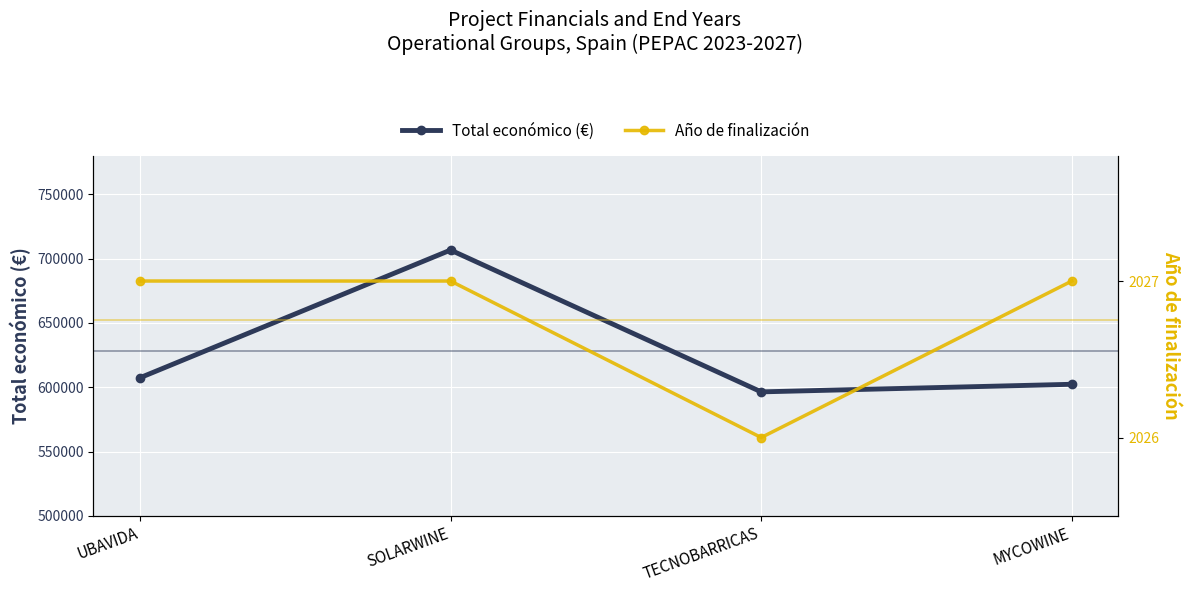

True or false: Total económico (€) has a value of 960908.3 at TECNOBARRICAS.

False